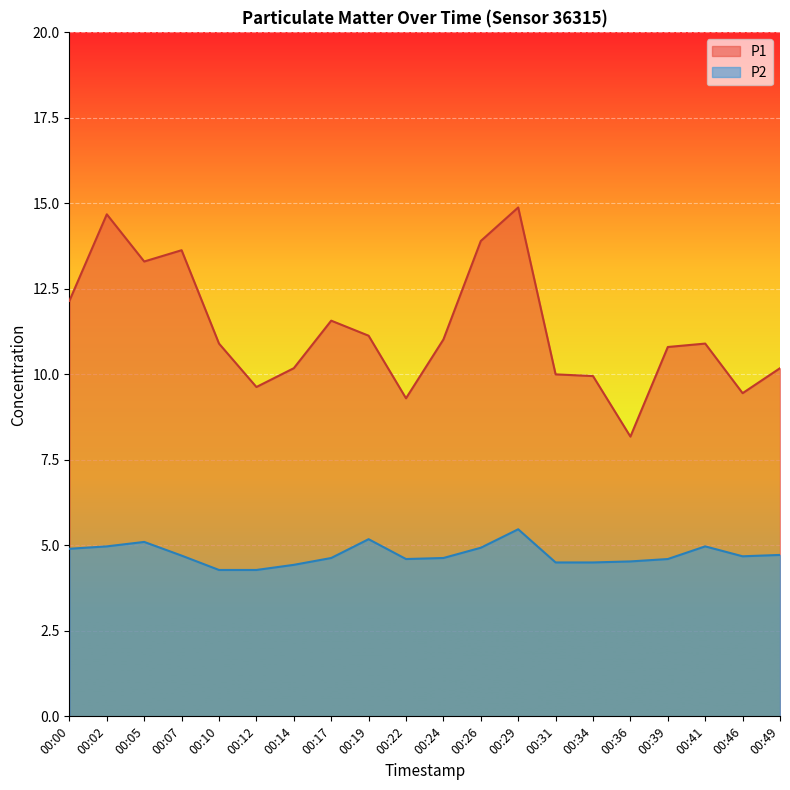

How many lines are shown in the chart?

2